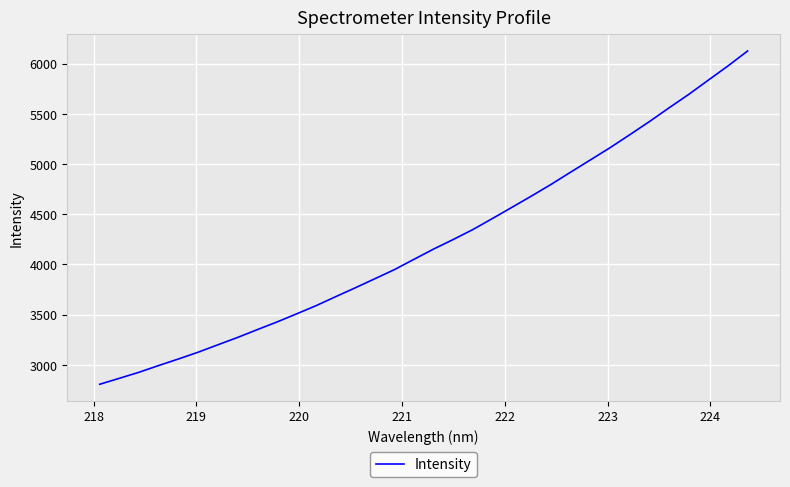

What is the smallest value displayed?

2806.1